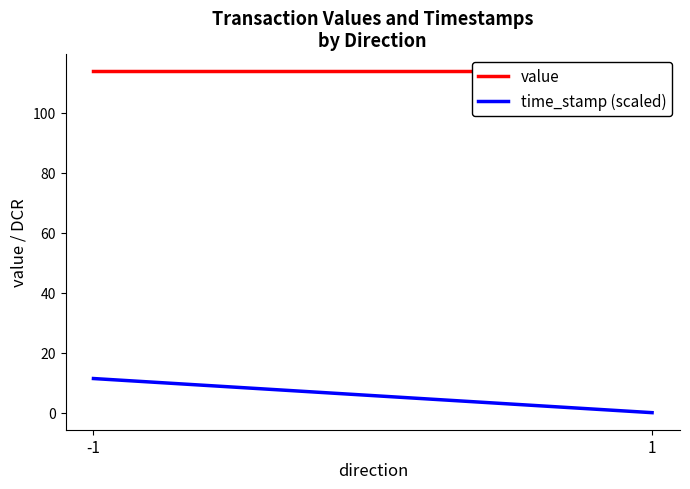

Which series changed the most between -1 and 1?

time_stamp (scaled)